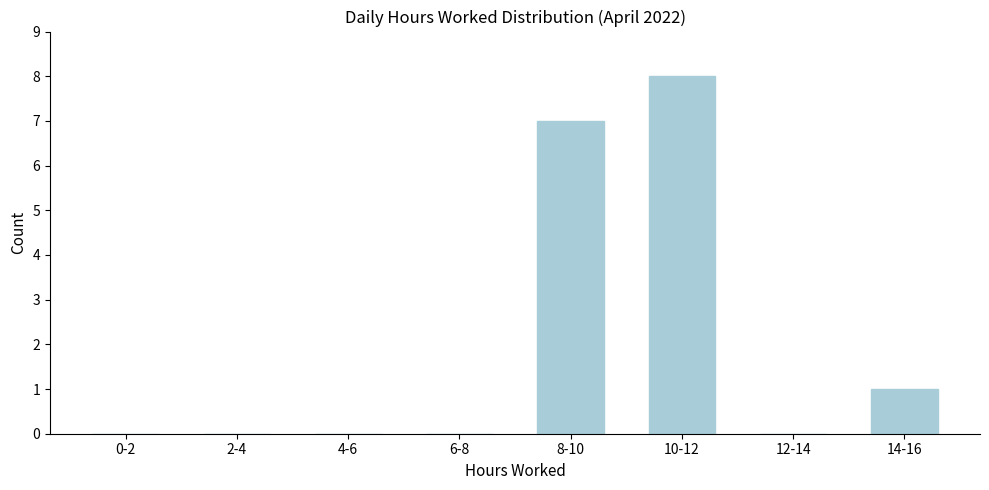

Reading left to right, list all the values displayed in this chart.

0-2=0	2-4=0	4-6=0	6-8=0	8-10=7	10-12=8	12-14=0	14-16=1